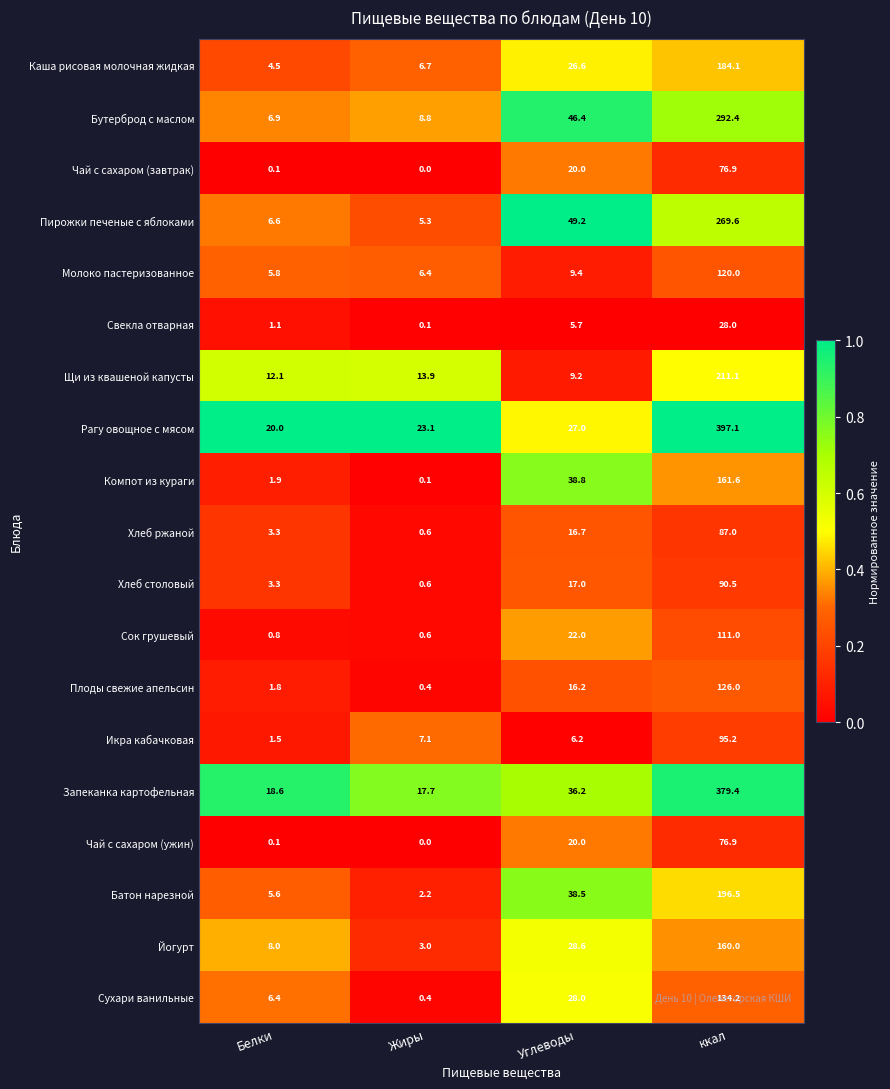

How many data points does each series have?

4